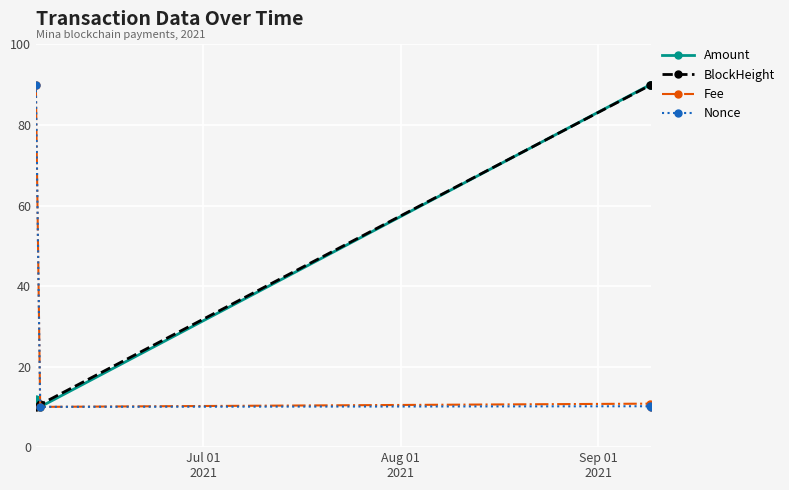

At how many categories does at least one series exceed 29?

3